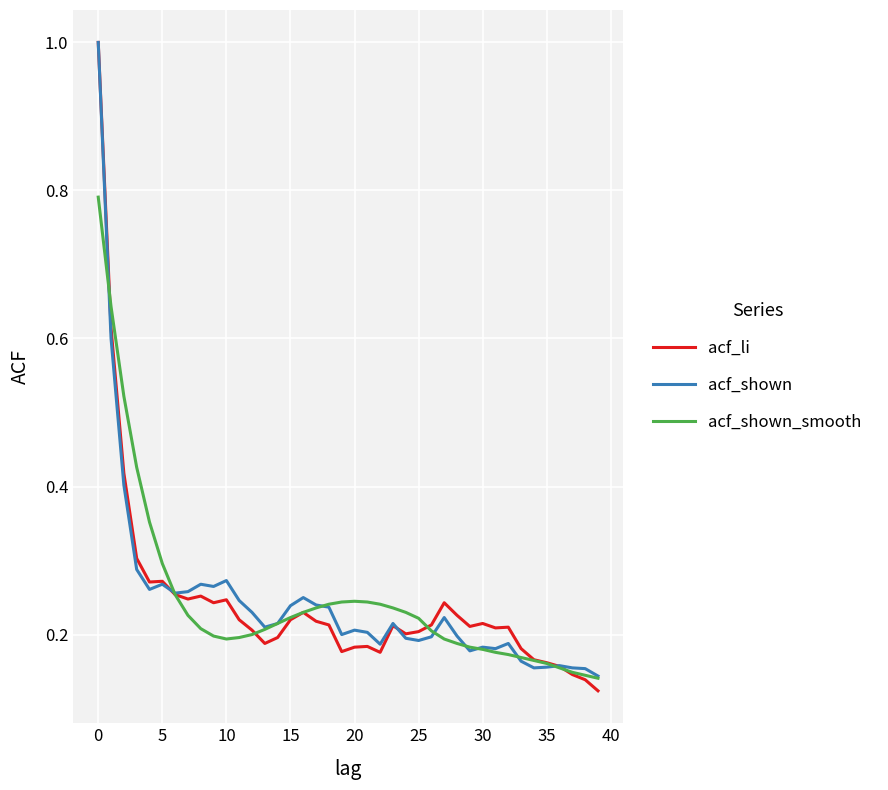

Which category has the highest value in the acf_shown series?

0